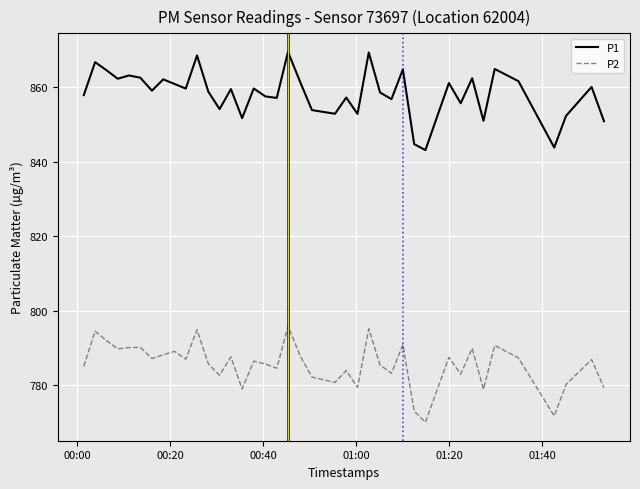

Is this an area chart (filled region under the line)?

No